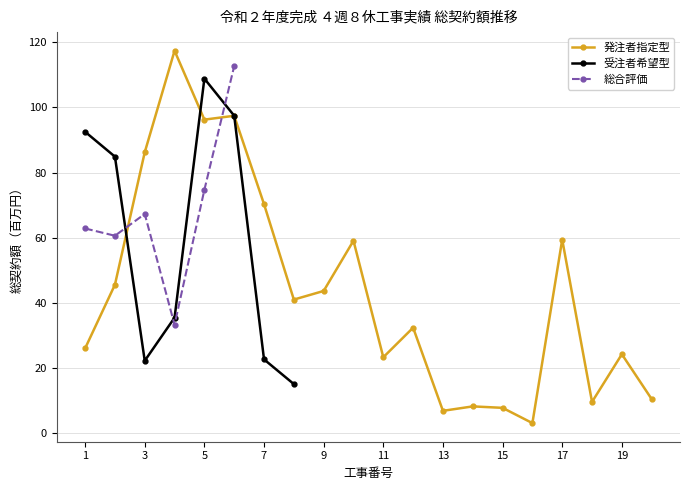

Which series ends up on top after the final intersection of 発注者指定型 and 受注者希望型?

発注者指定型